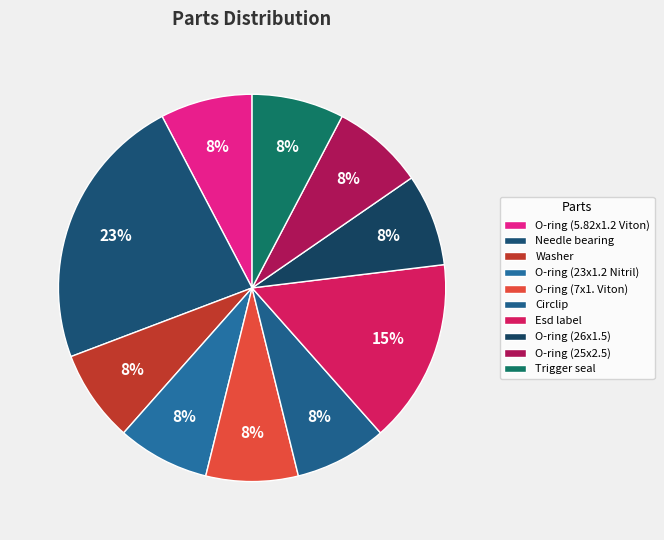

Which category has the smallest portion of the pie?

O-ring (5.82x1.2 Viton)